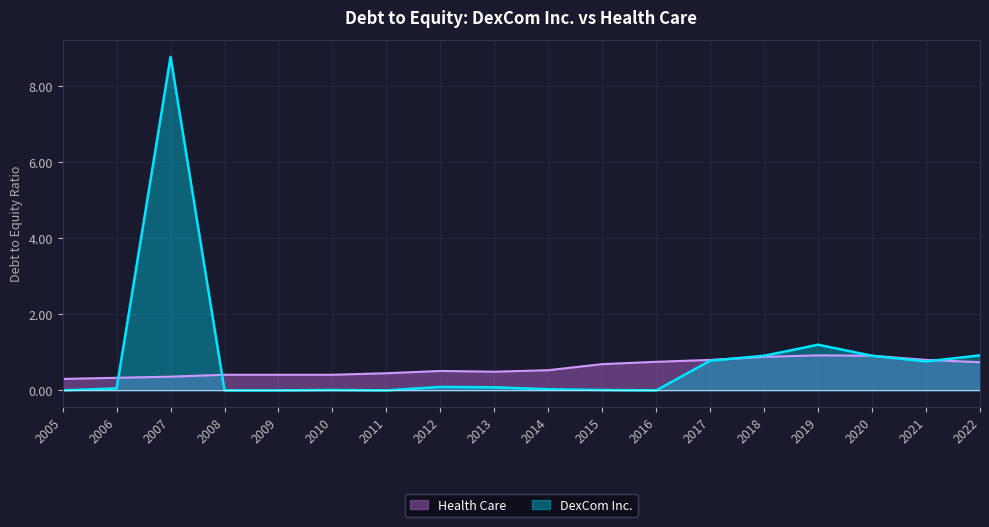

True or false: Health Care has a value of 0.3 at 2005.

True